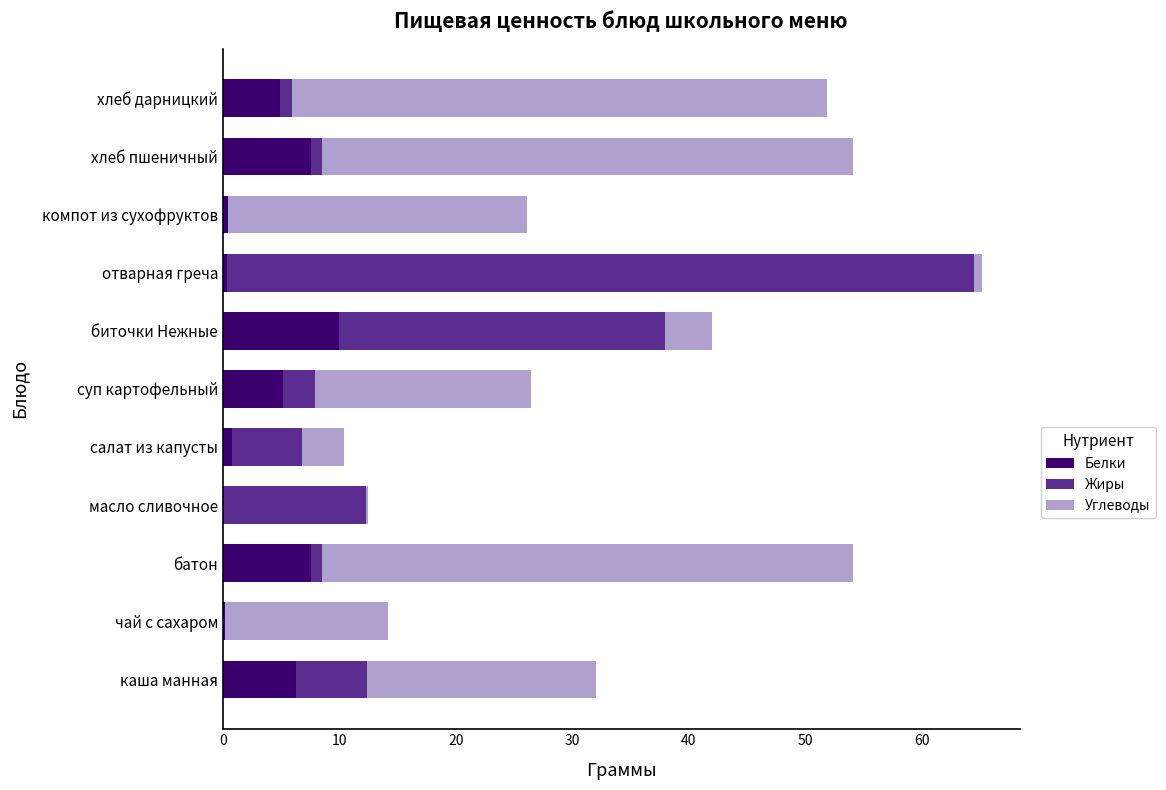

At which label does Белки reach its peak?

биточки Нежные